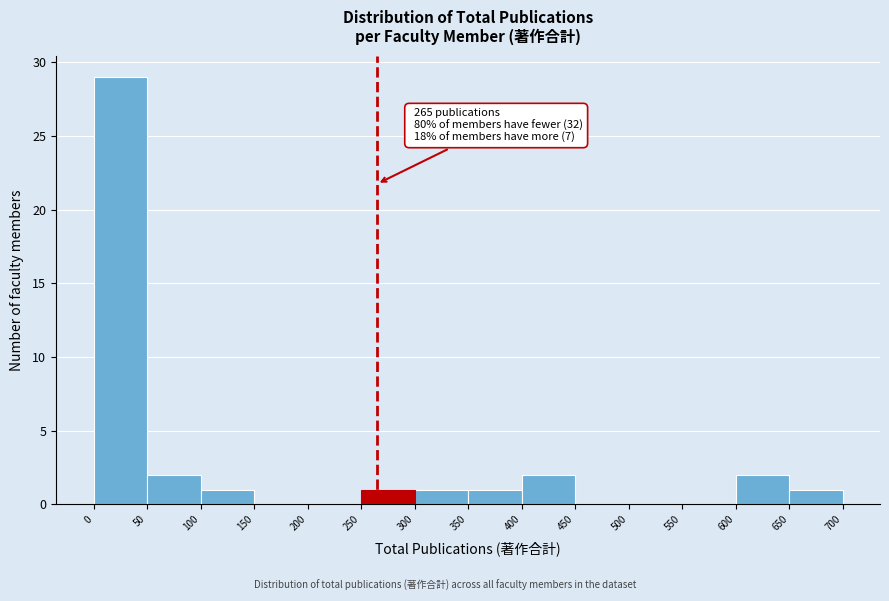

Over which range of the x-axis is the bar tallest?

0 to 50